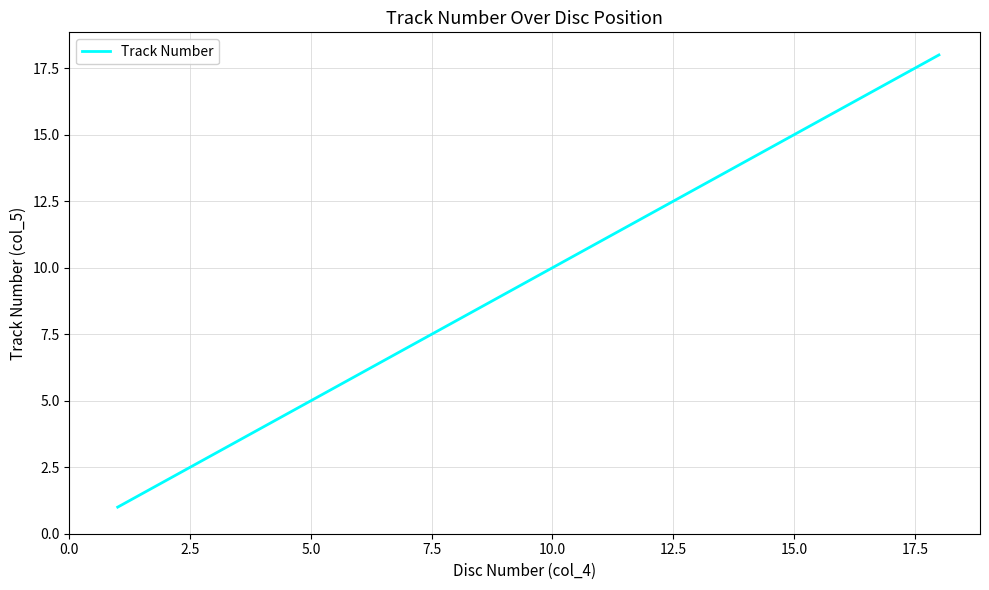

True or false: there are more than 1 points higher than both neighbors.

False